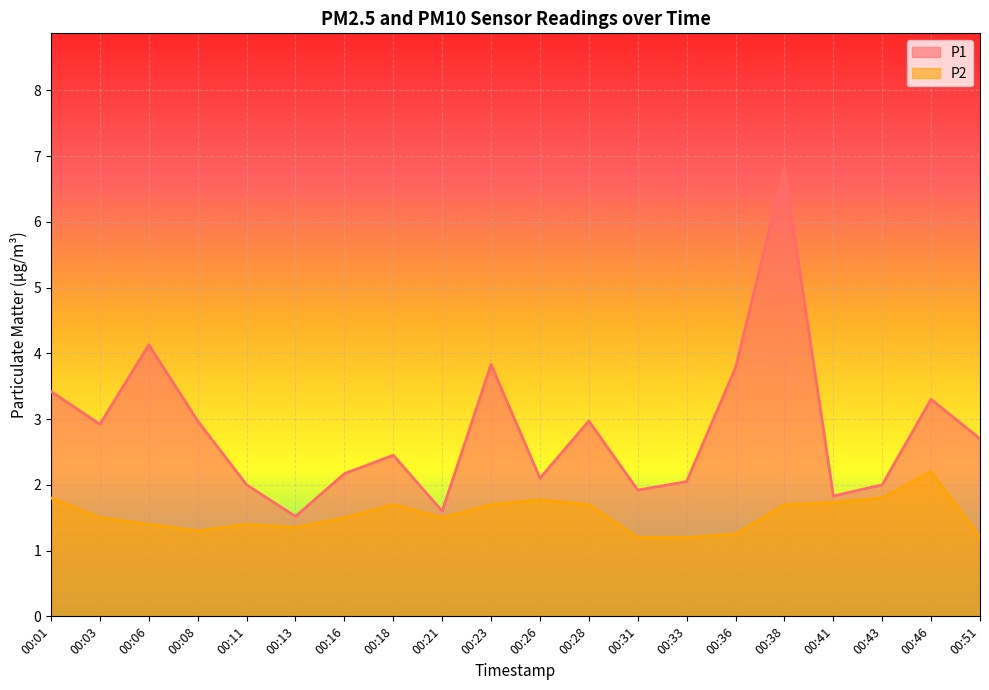

Reading left to right, what are all the values shown in this chart?

P1: 3.4	2.9	4.1	3.0	2.0	1.5	2.2	2.5	1.6	3.8	2.1	3.0	1.9	2.0	3.8	6.8	1.8	2.0	3.3	2.7
P2: 1.8	1.5	1.4	1.3	1.4	1.4	1.5	1.7	1.5	1.7	1.8	1.7	1.2	1.2	1.2	1.7	1.7	1.8	2.2	1.2